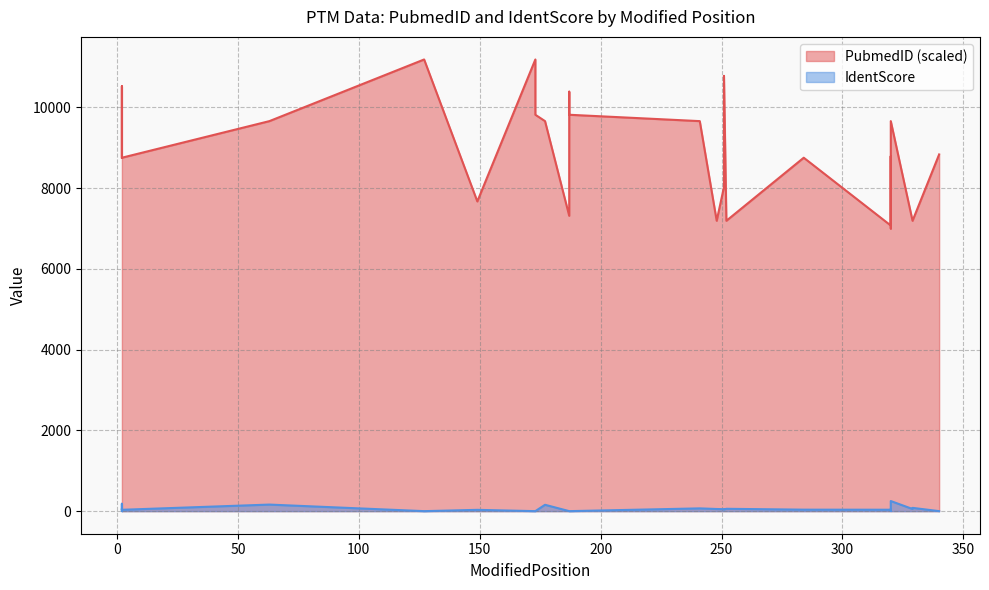

The value of PubmedID at 320 is 11746.7. True or false?

False